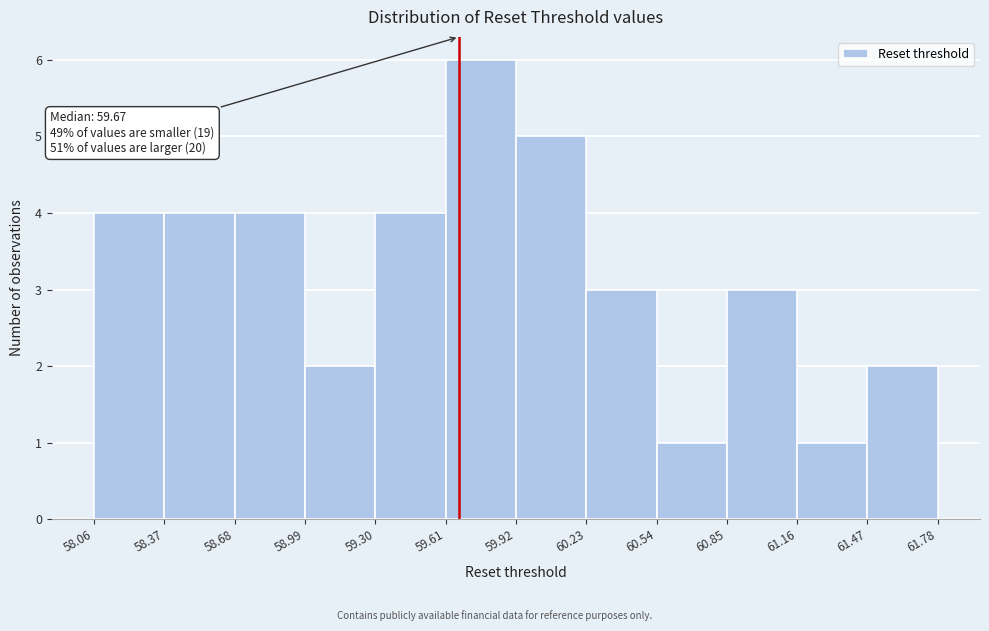

Which range on the x-axis has the tallest bar?

59.61 to 59.92